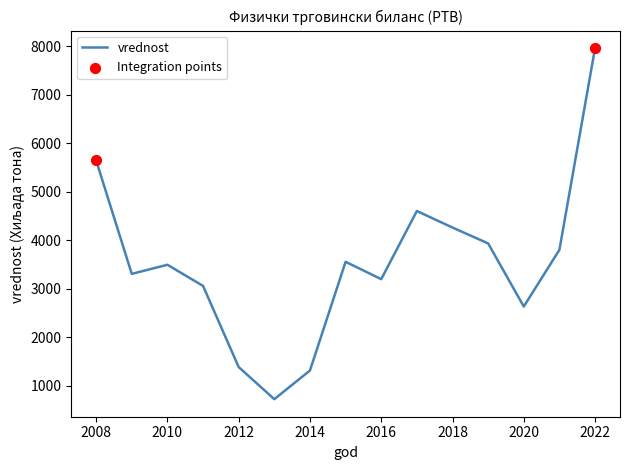

What is the difference between the maximum and minimum values?

7238